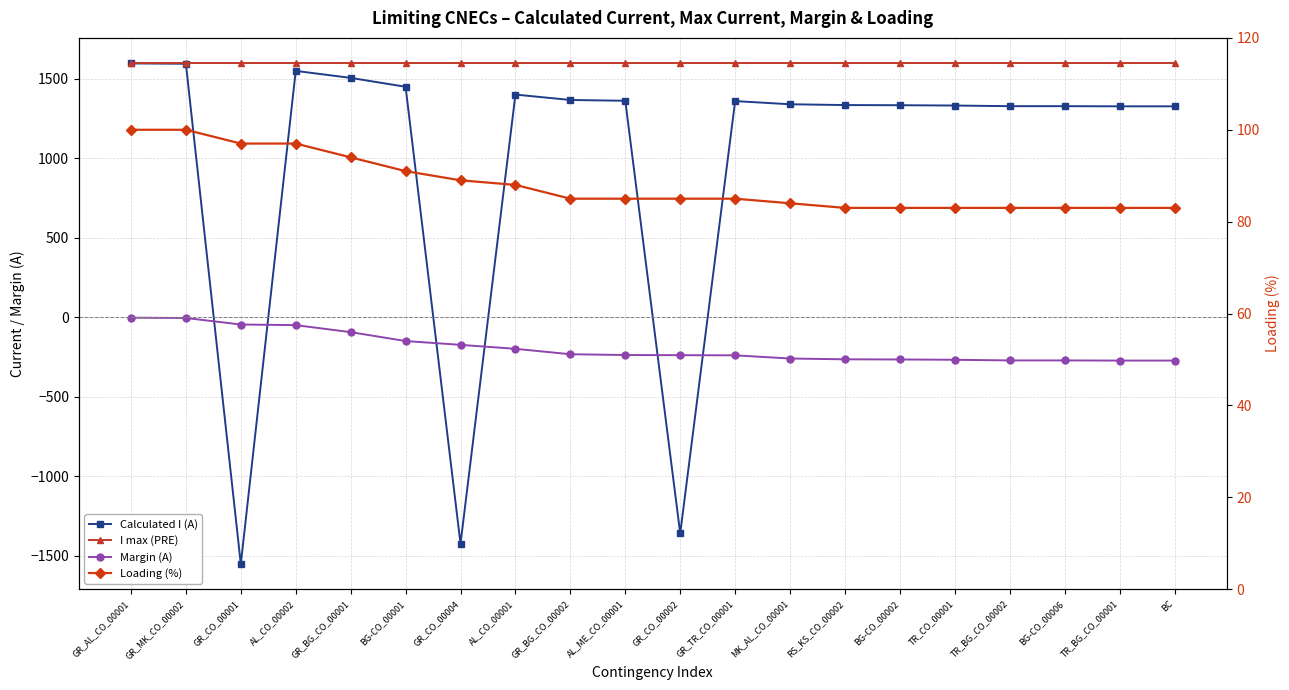

What is the difference between the second highest and second lowest values in the Calculated I (A) series?

3021